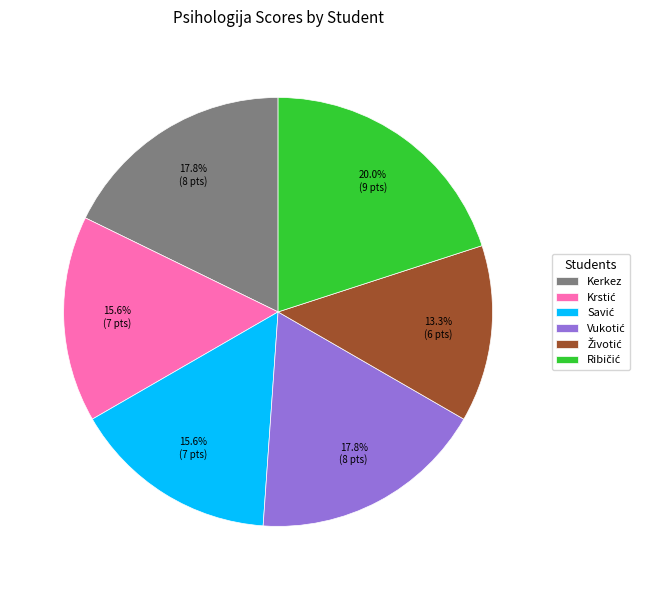

To the nearest percent, what is the average slice percentage?

17%